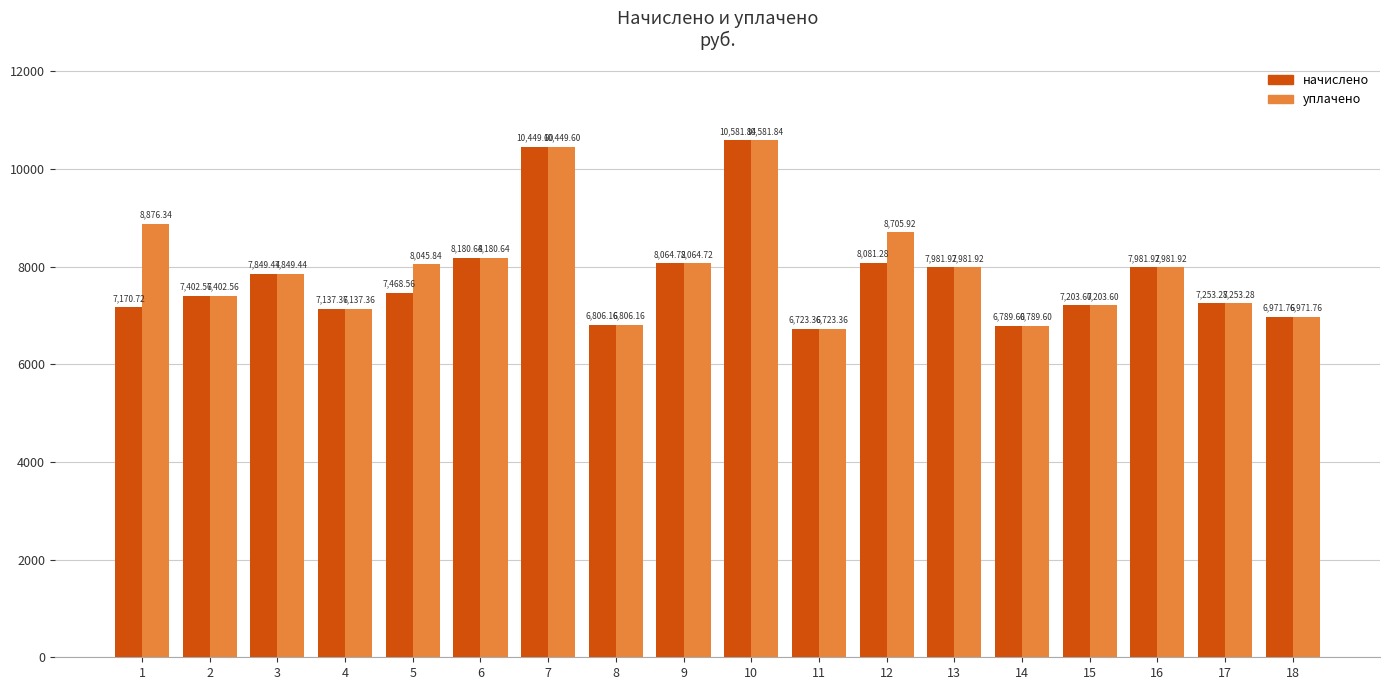

What are all the series names shown in the legend?

начислено, уплачено